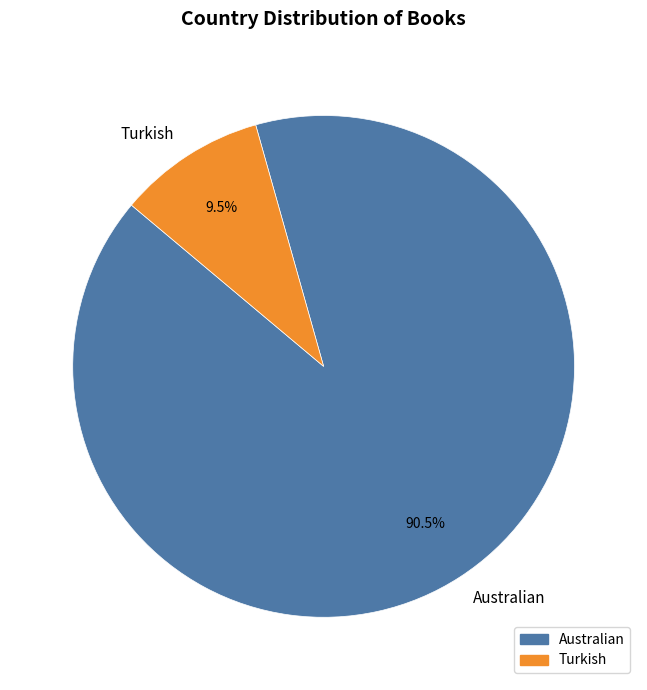

Approximately how many times larger is the value at Turkish compared to Australian?

0.1